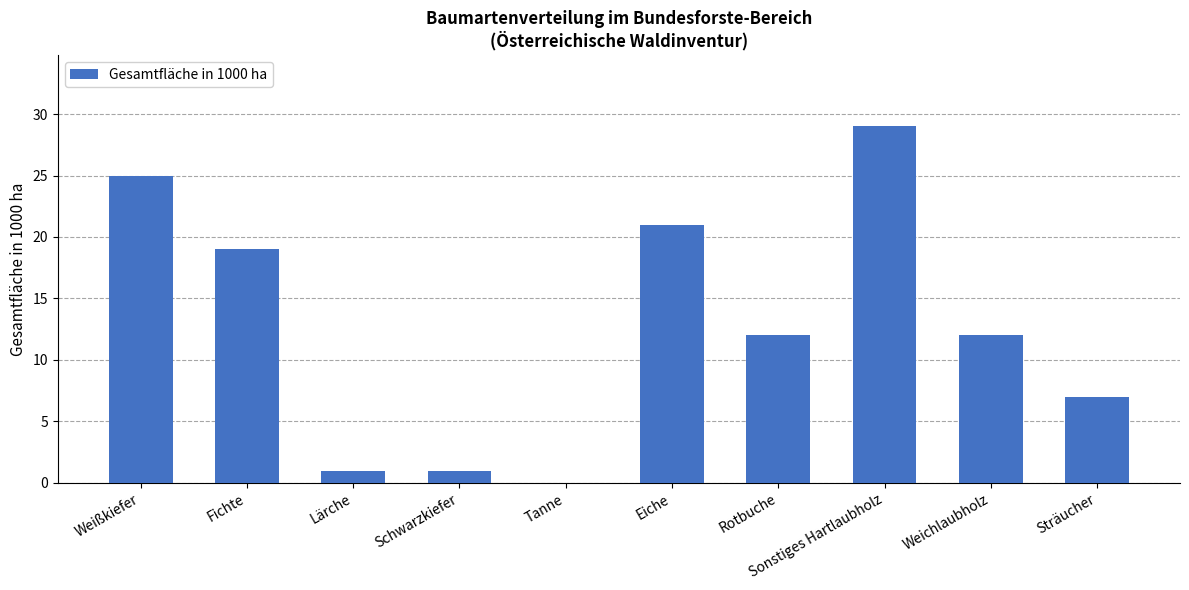

What value does the data have at Weichlaubholz?

12